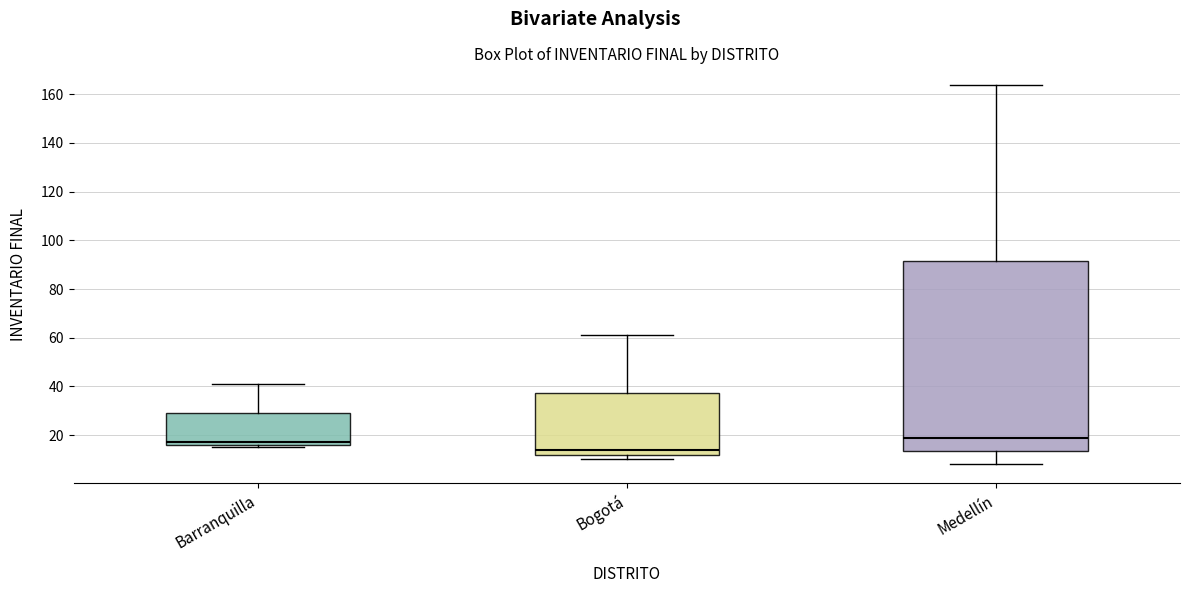

Where does the upper whisker of the box for Medellín end on the y-axis? The values are not printed on the chart, so give them approximately, as read against the axis.

164